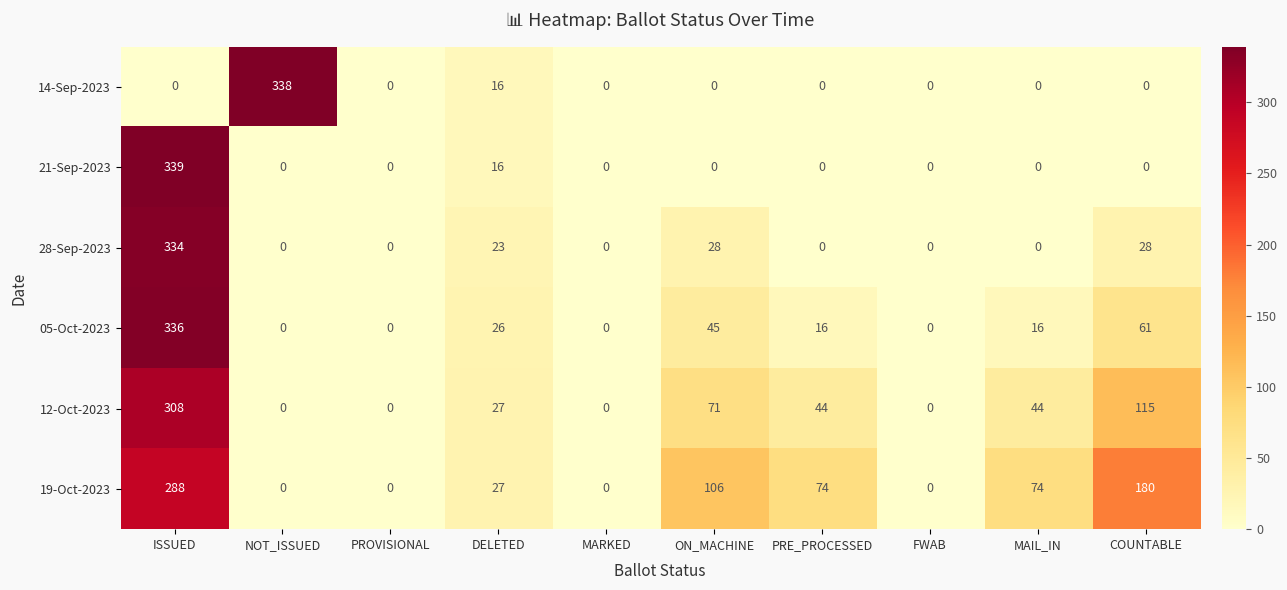

Which category has the highest value in the 14-Sep-2023 series?

NOT_ISSUED